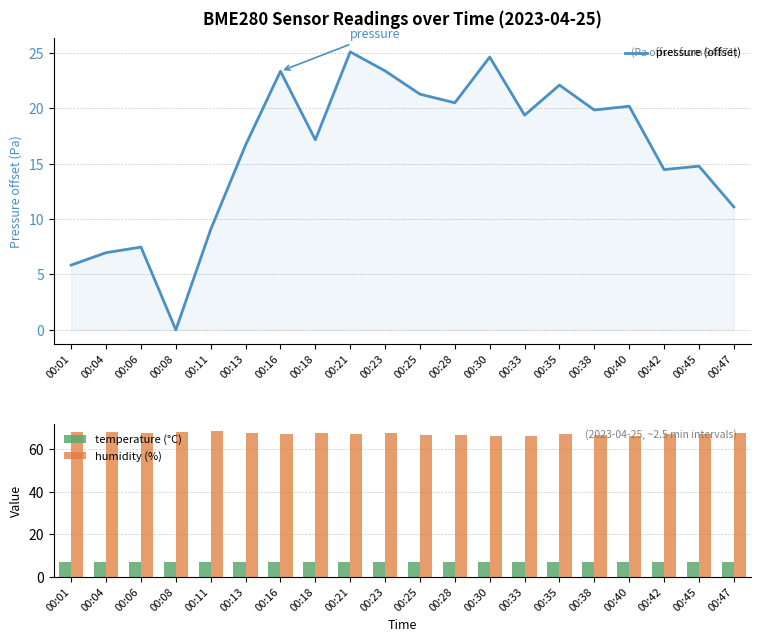

True or false: temperature (°C) has a value of 7.2 at 00:30.

True